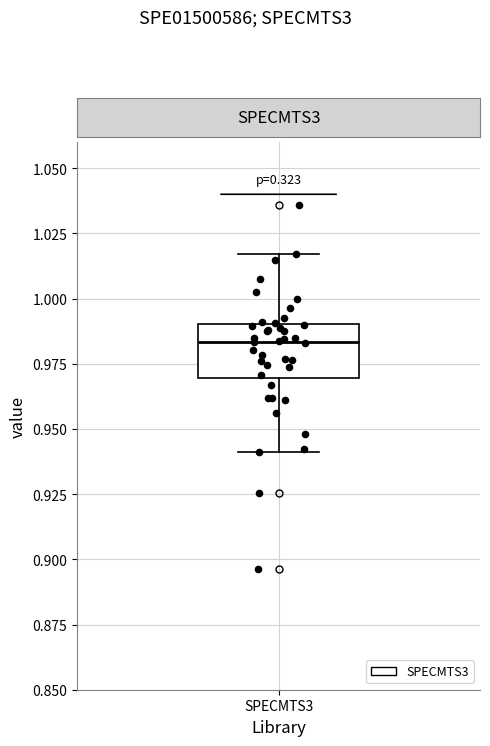

Read this box plot against the y-axis: the position of the median line, the range covered by the box, and the ends of both whiskers. The values are not printed on the chart, so give them approximately, as read against the axis.

median 0.985, box 0.970 to 0.990, whiskers 0.940 to 1.015